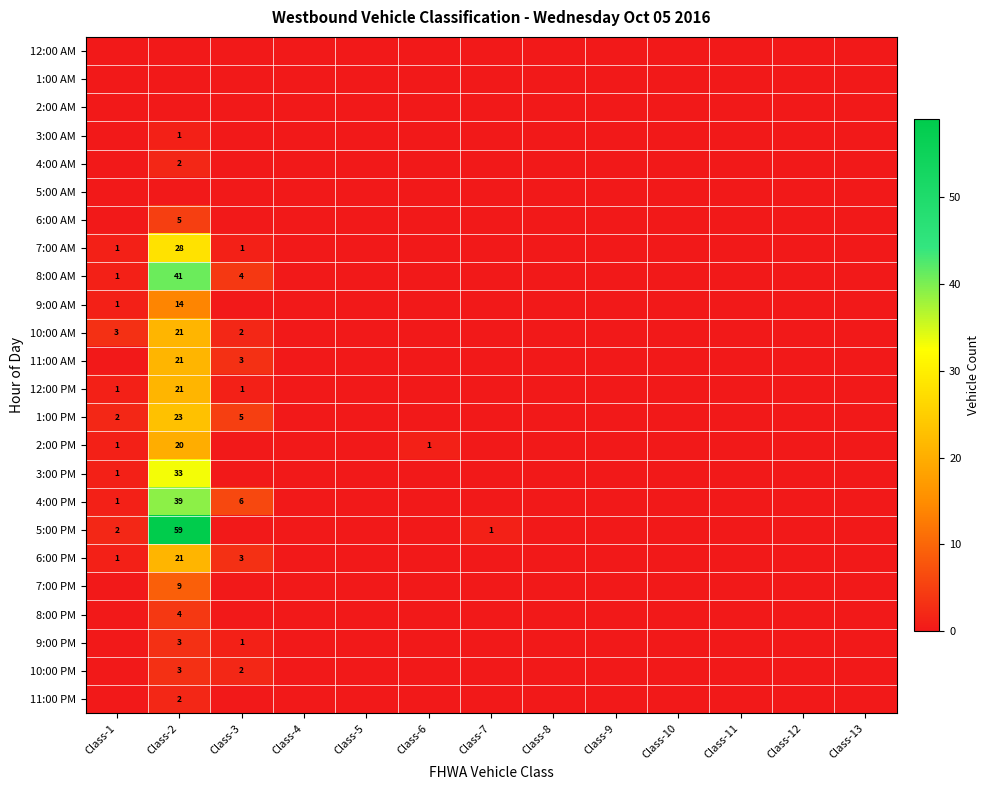

Count the 11:00 PM values in the range 0 to 1.

12